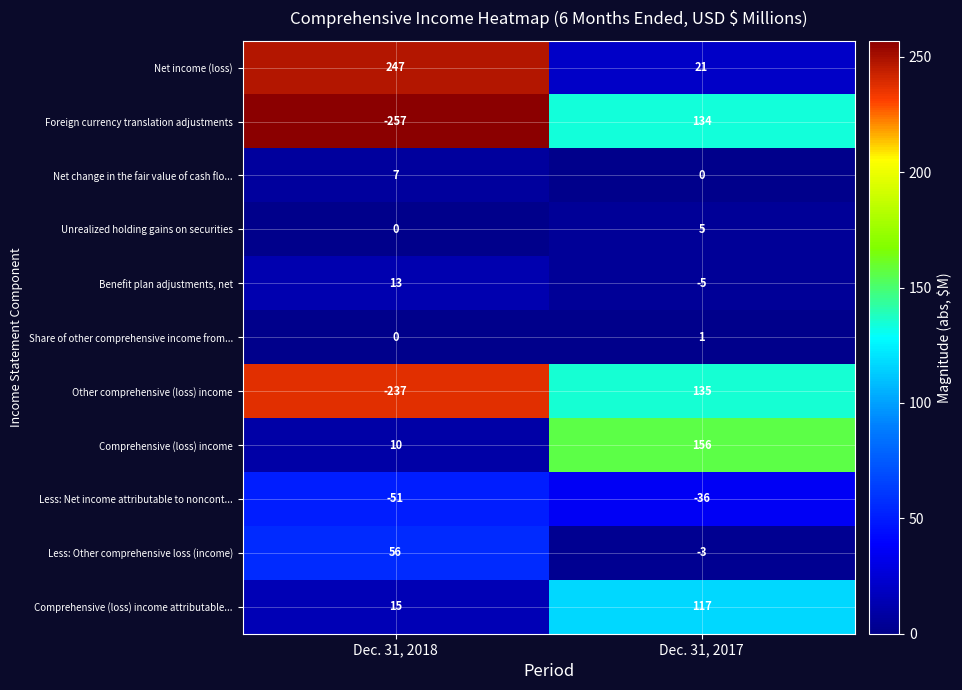

Which series has the largest total across all categories?

Net income (loss)